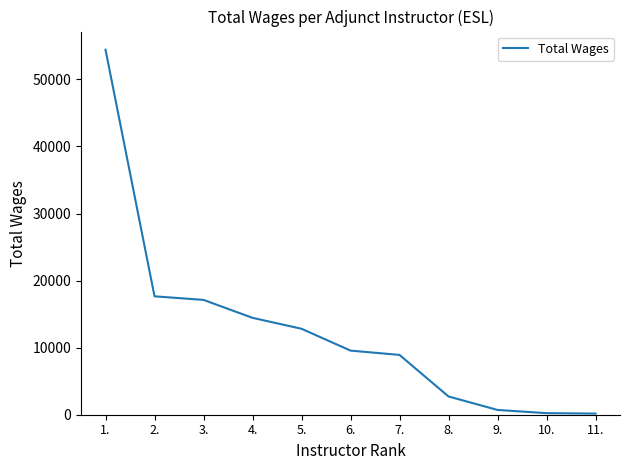

What is the maximum value shown in the chart?

54429